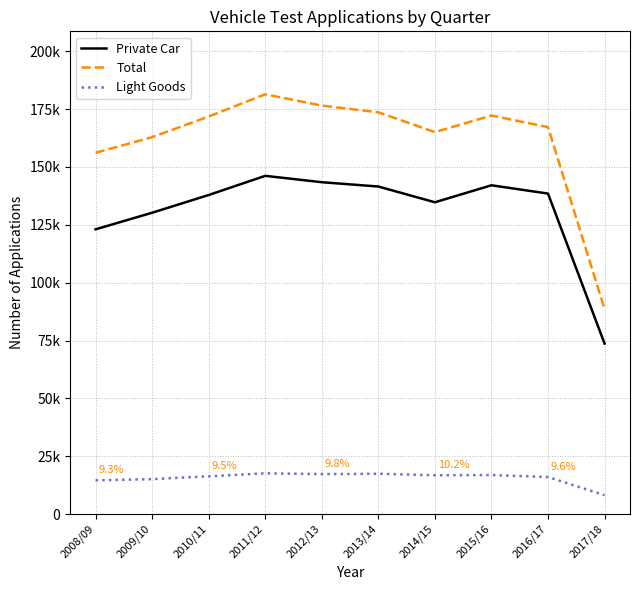

True or false: Total and Light Goods cross at least once.

False